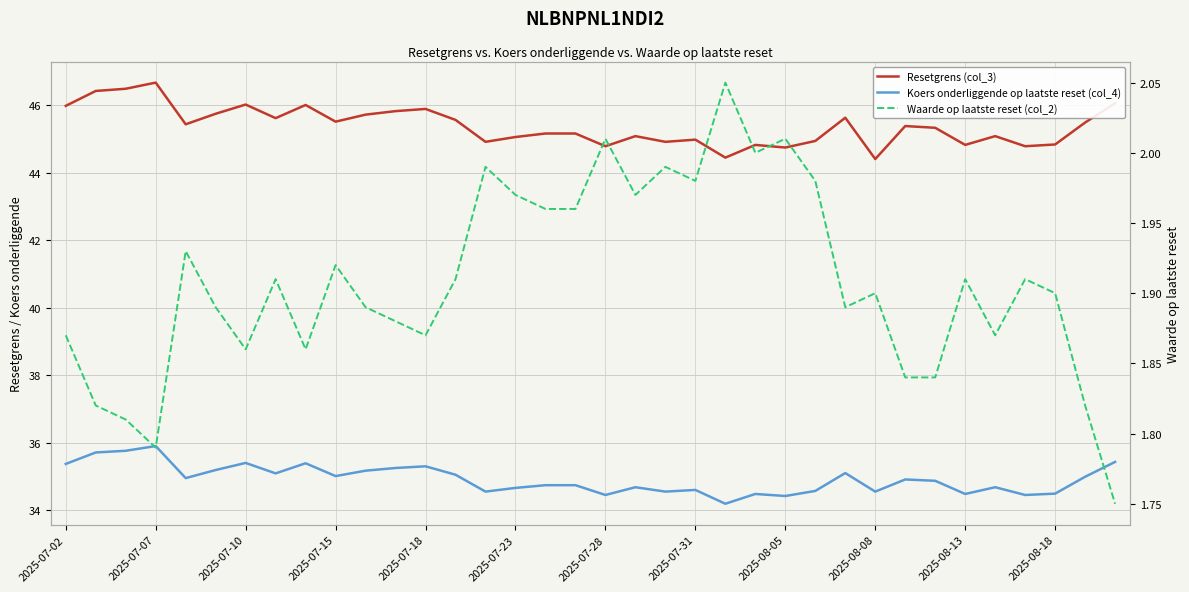

List the series in order of their peak value, lowest first.

Waarde op laatste reset (col_2), Koers onderliggende op laatste reset (col_4), Resetgrens (col_3)